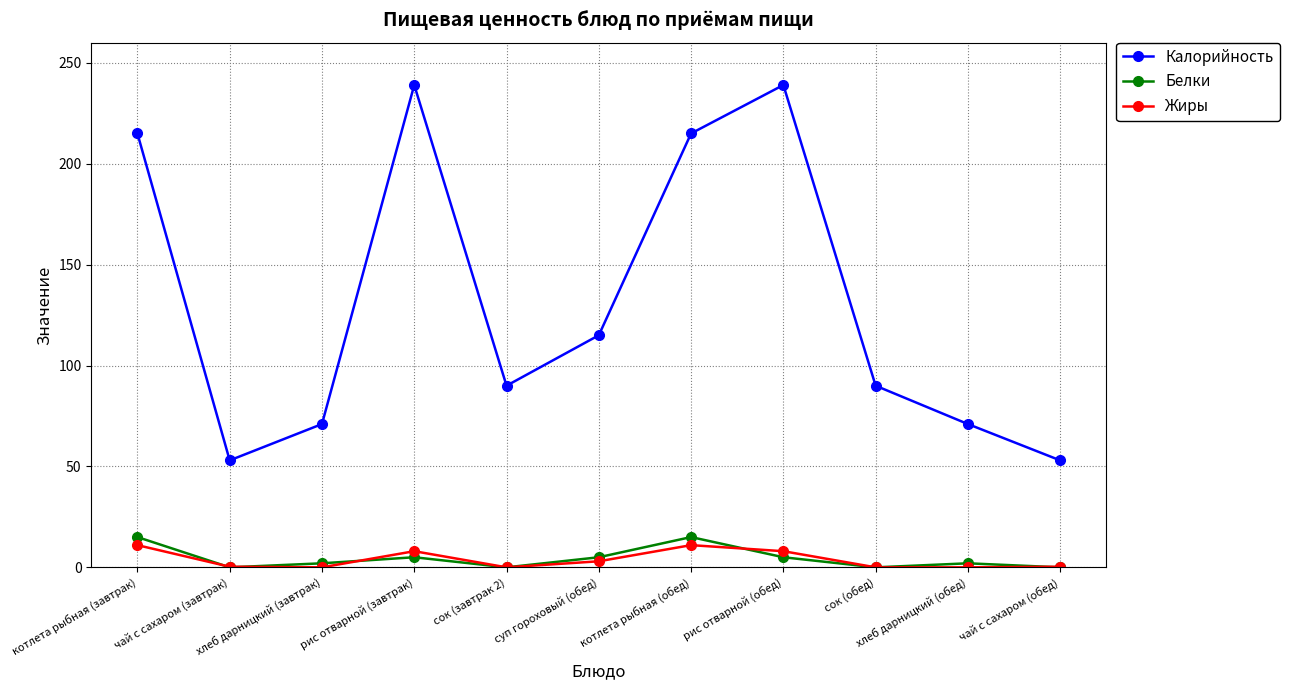

What is the lowest value of the Калорийность series?

53.0